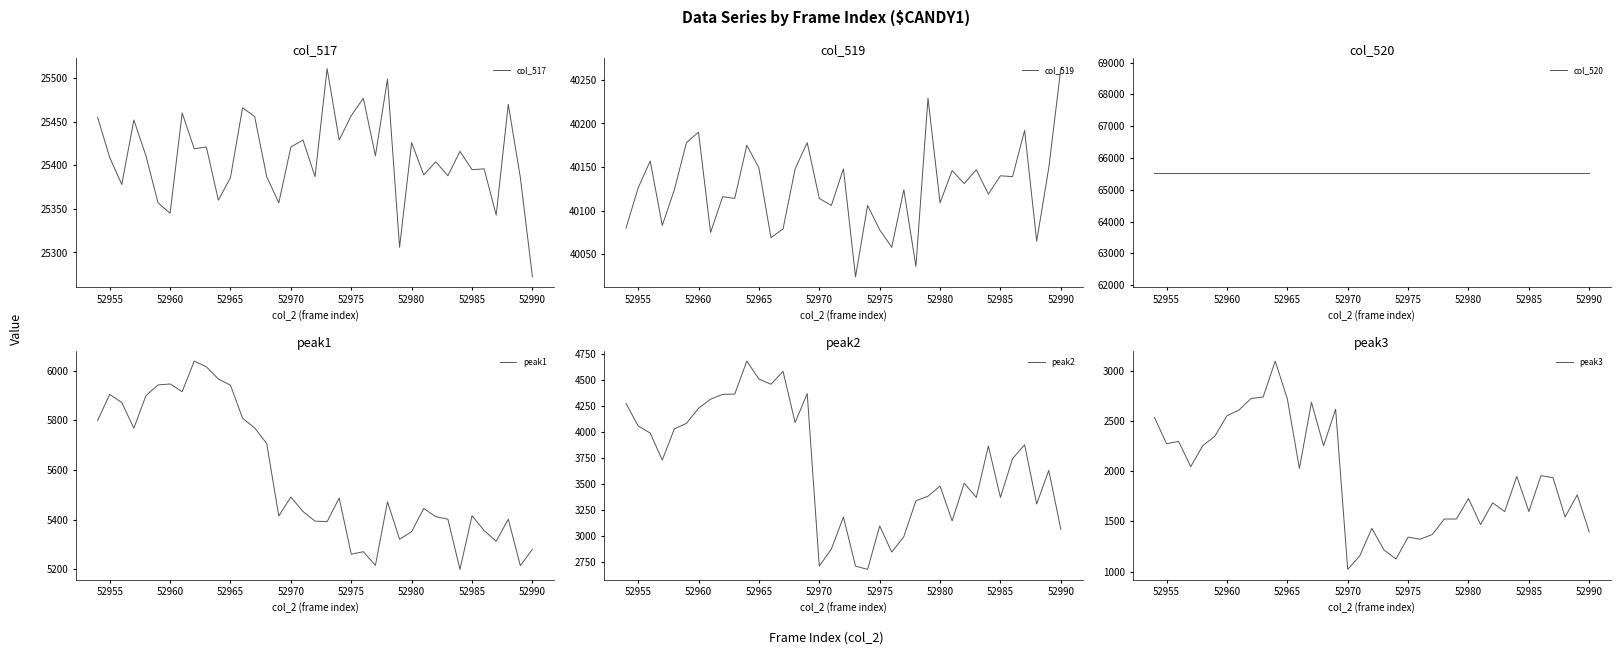

How many data points in peak2 are above 3729?

18